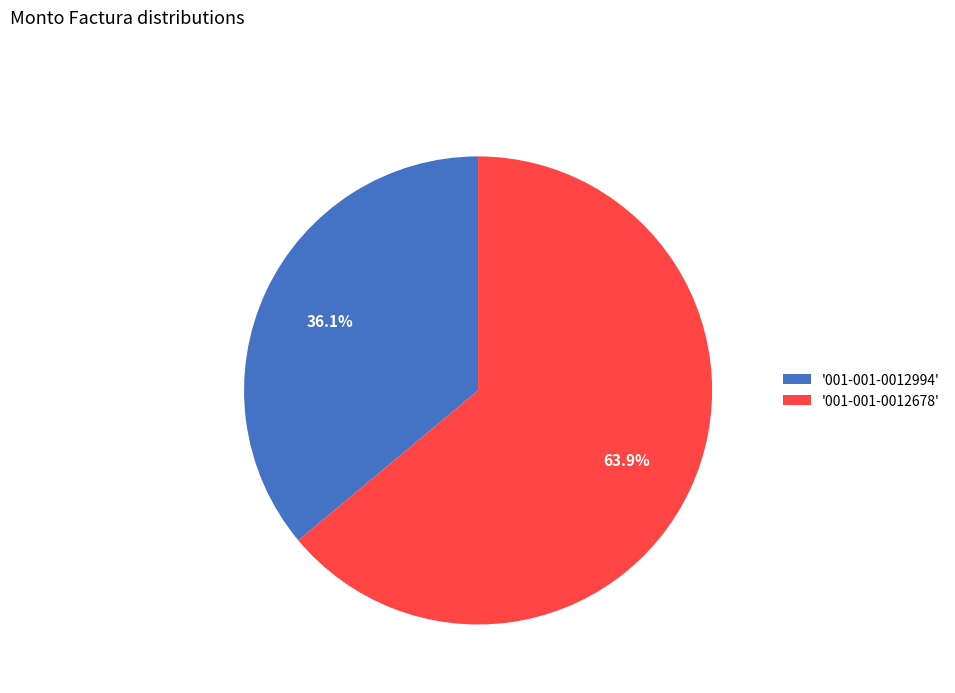

Do '001-001-0012994' and '001-001-0012678' together represent more than half of the pie?

Yes